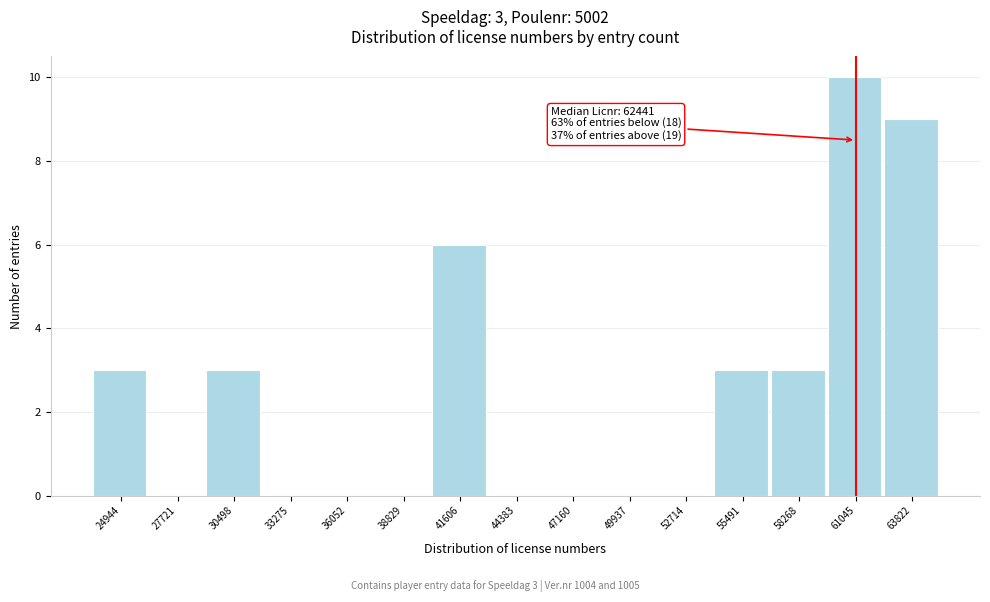

Reading left to right, transcribe all the data shown in this chart.

24944=3	27721=0	30498=3	33275=0	36052=0	38829=0	41606=6	44383=0	47160=0	49937=0	52714=0	55491=3	58268=3	61045=10	63822=9